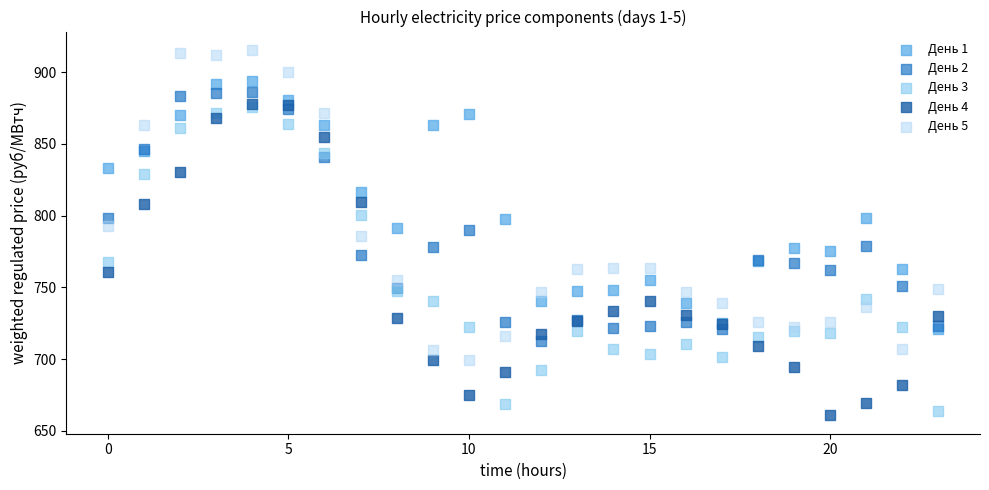

What are all the series names shown in the legend?

День 1, День 2, День 3, День 4, День 5